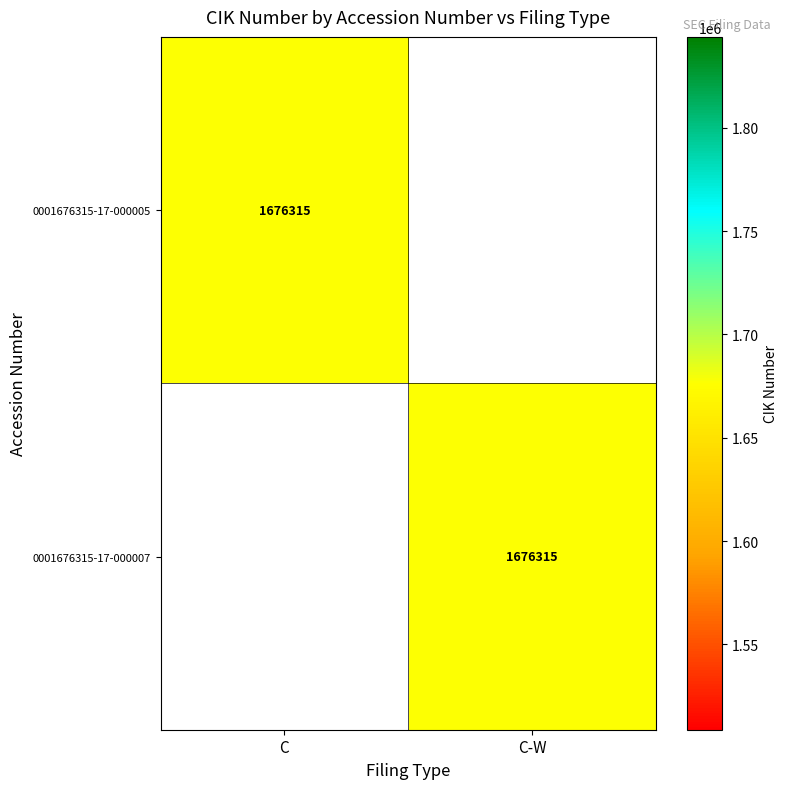

True or false: 0001676315-17-000007 has a value of 1676315 at C-W.

True